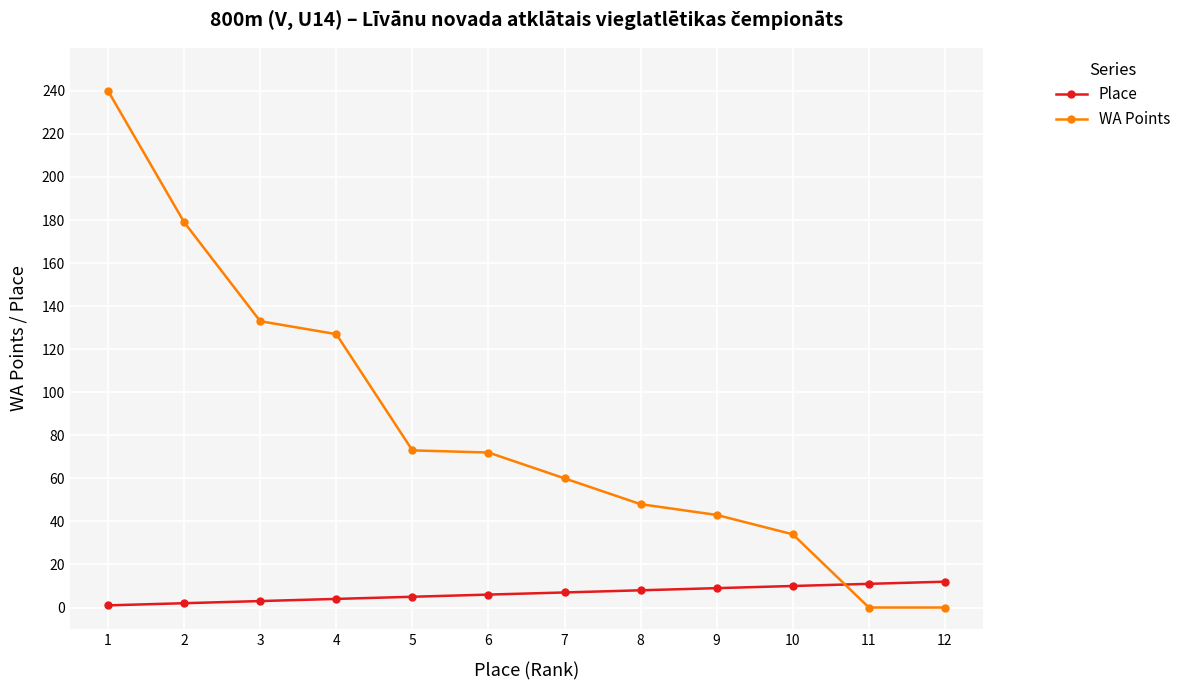

Is it true that WA Points equals 0 at 11?

True